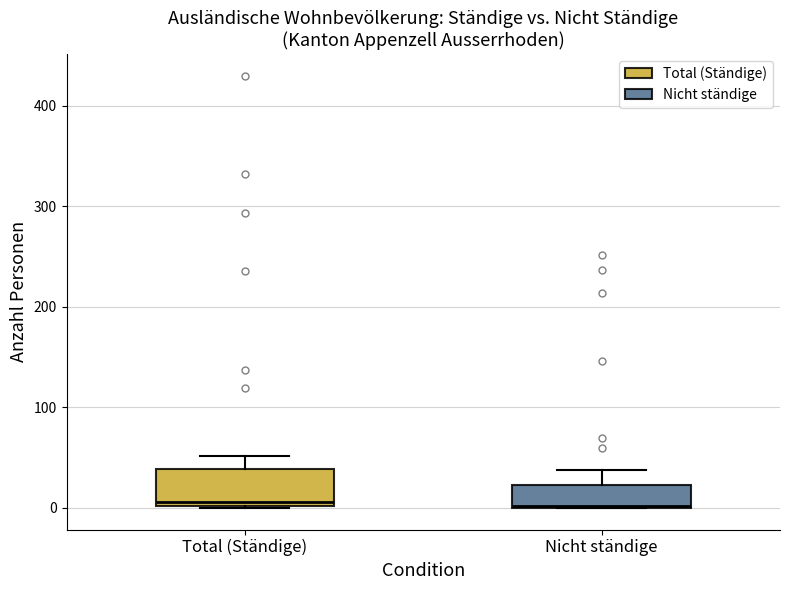

Where does the upper whisker of the box for Nicht ständige end on the y-axis? The values are not printed on the chart, so give them approximately, as read against the axis.

40